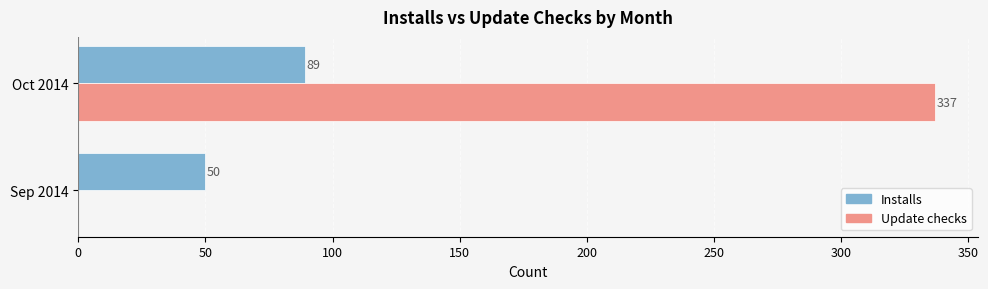

What is the sum of all Update checks values?

337